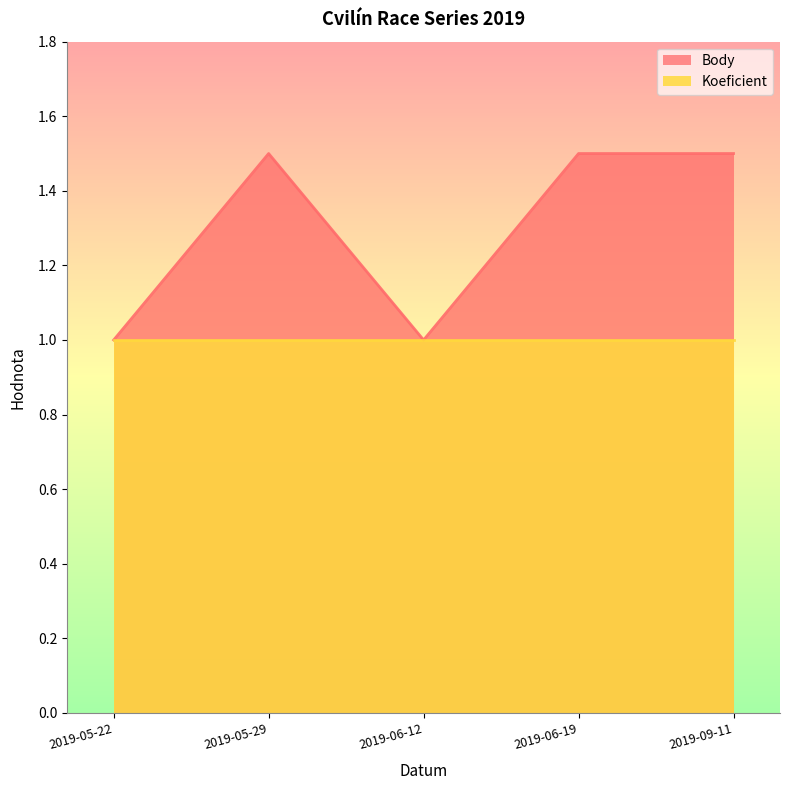

True or false: there are more than 0 points higher than both neighbors.

True